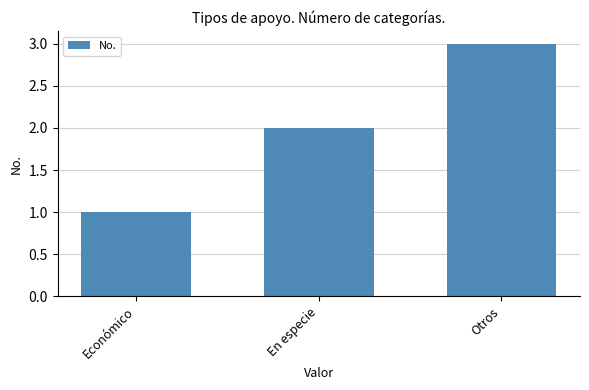

How many data points are less than 2?

1